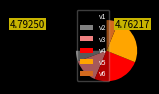

What is the ratio of the value at v3 to the value at v4?

0.5